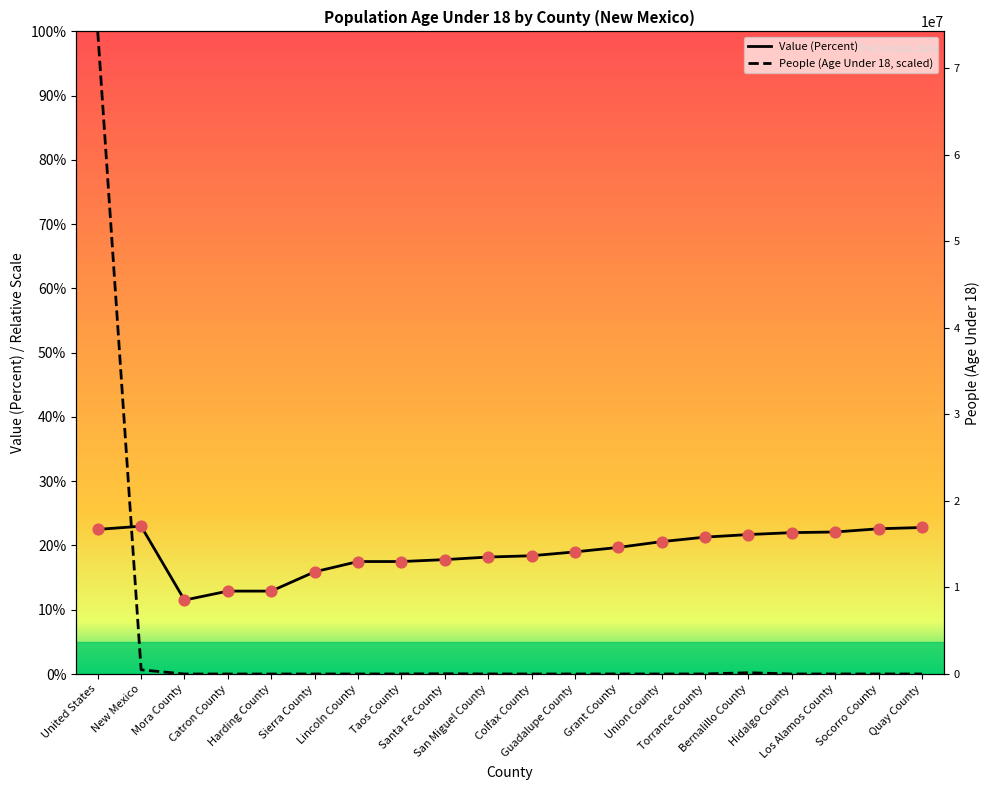

Which series contains the highest Y value?

People (Age Under 18, scaled)